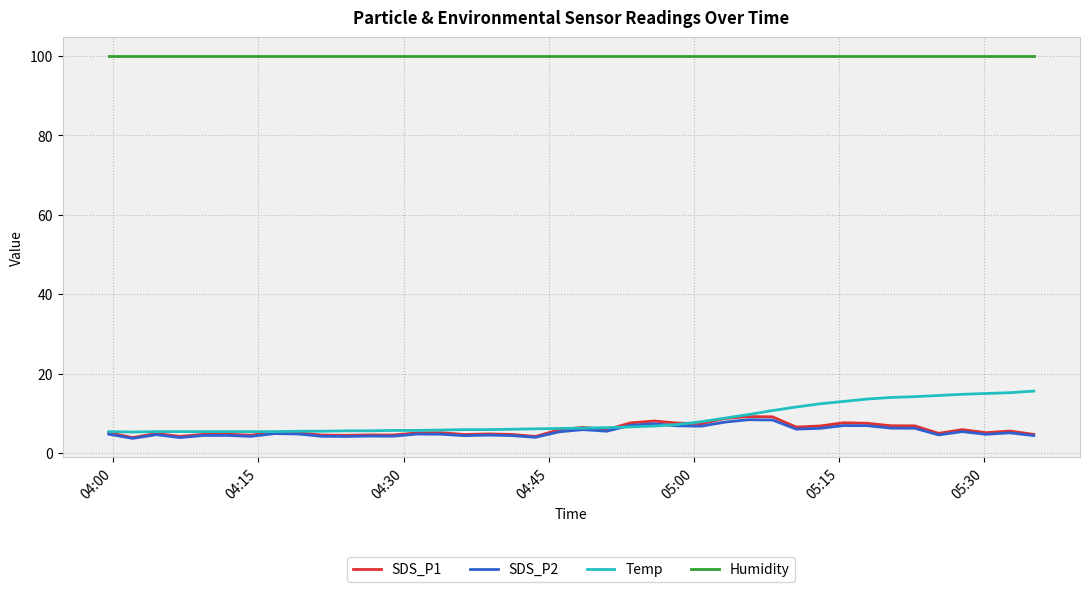

True or false: Temp and Humidity intersect in this chart.

False